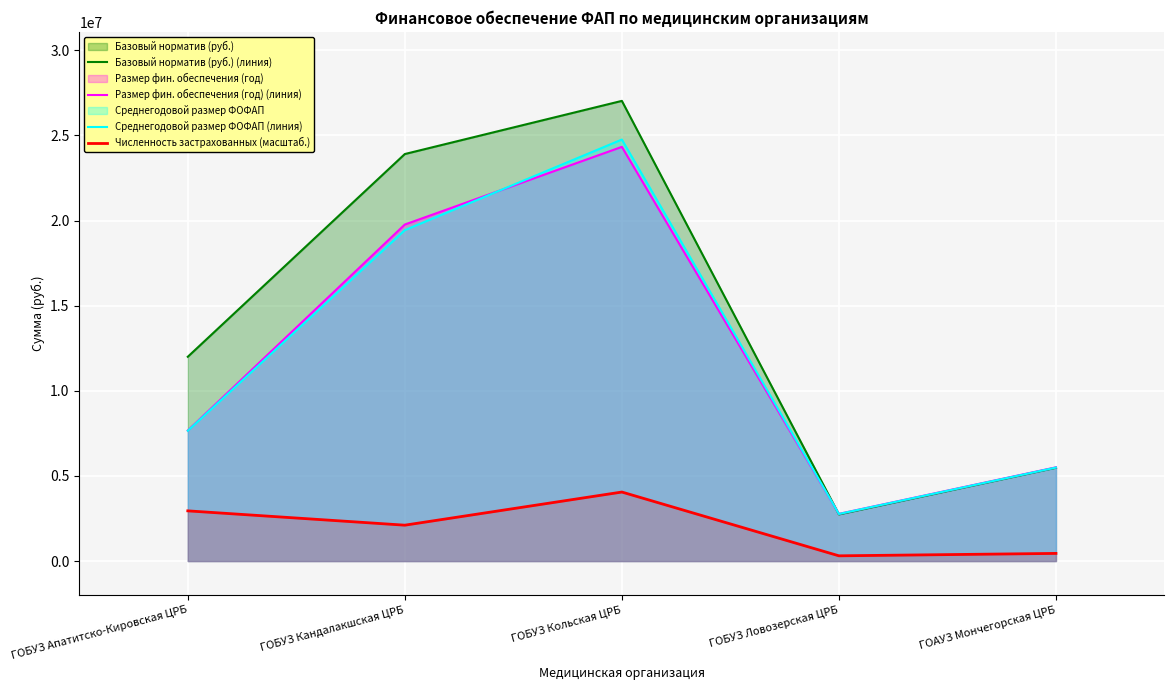

The Численность застрахованных (масштаб.) series shows 1465205.9 at ГОБУЗ Кандалакшская ЦРБ. True or false?

False